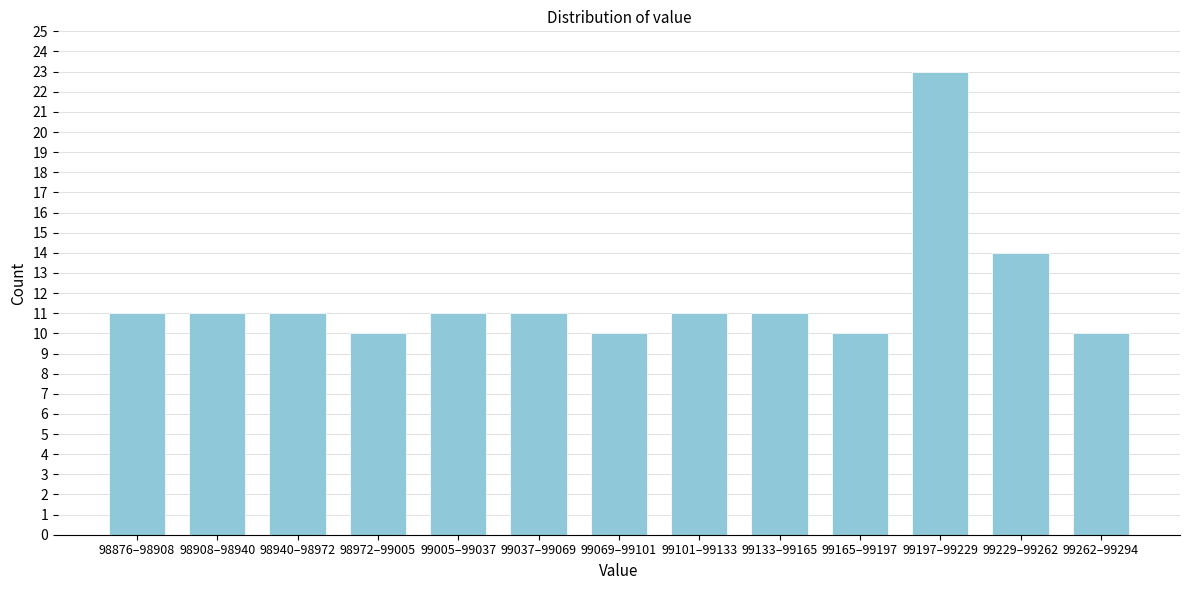

Reading right to left, list all the values displayed in this chart.

10	14	23	10	11	11	10	11	11	10	11	11	11